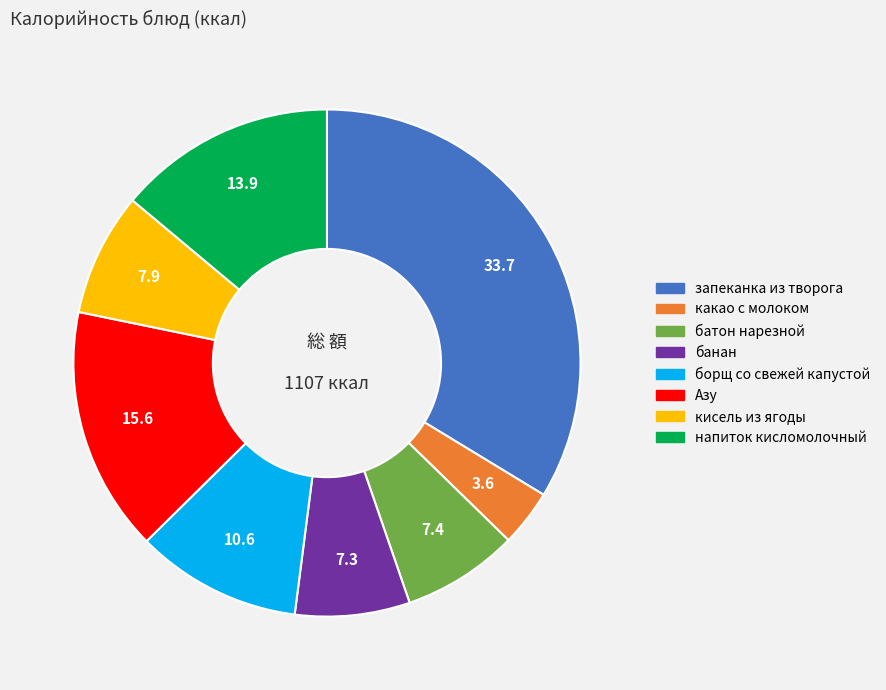

Do Азу and банан together represent more than half of the pie?

No